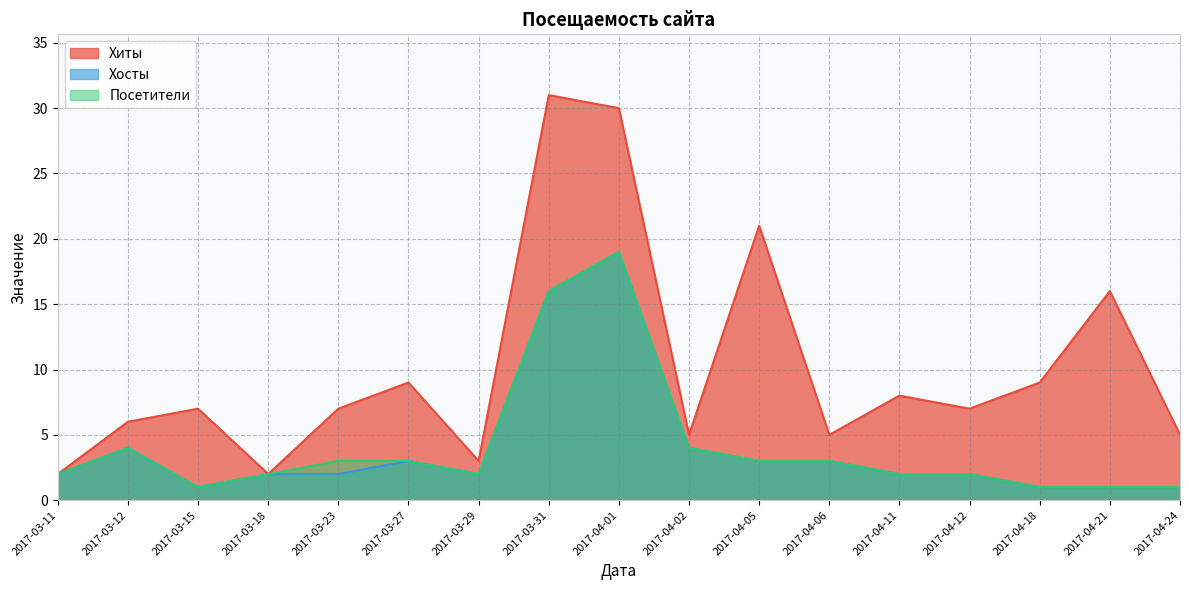

Where does the Хиты series first go above 7?

2017-03-27